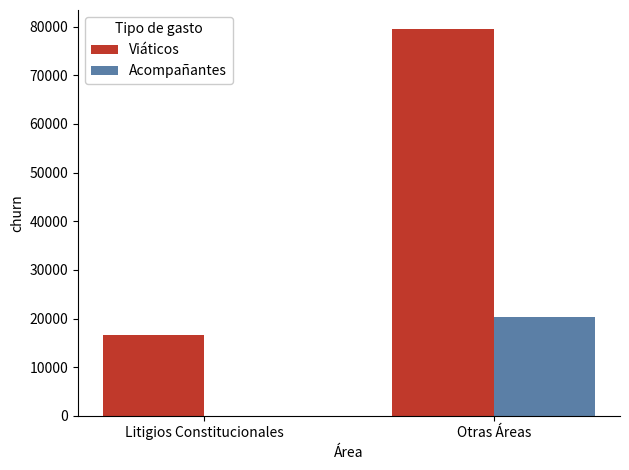

What is the sum of all Viáticos values?

96140.1